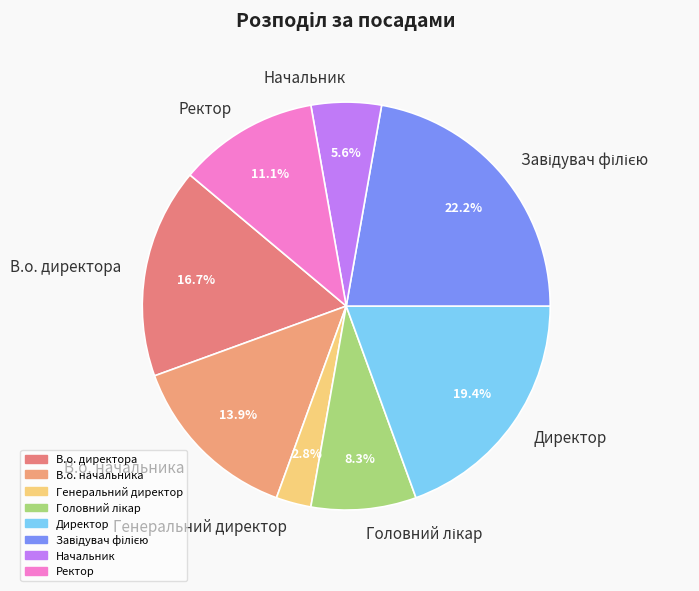

Approximately how many times larger is the value at Начальник compared to Директор?

0.3